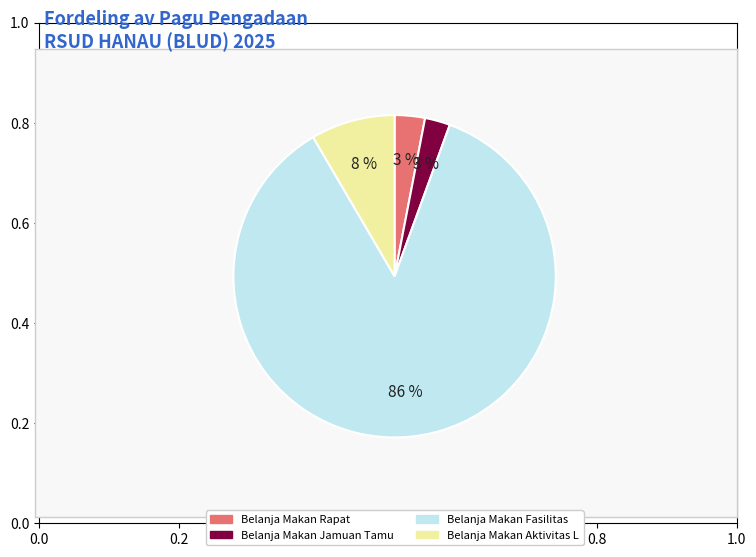

Is there any slice that represents more than half of the pie?

Yes